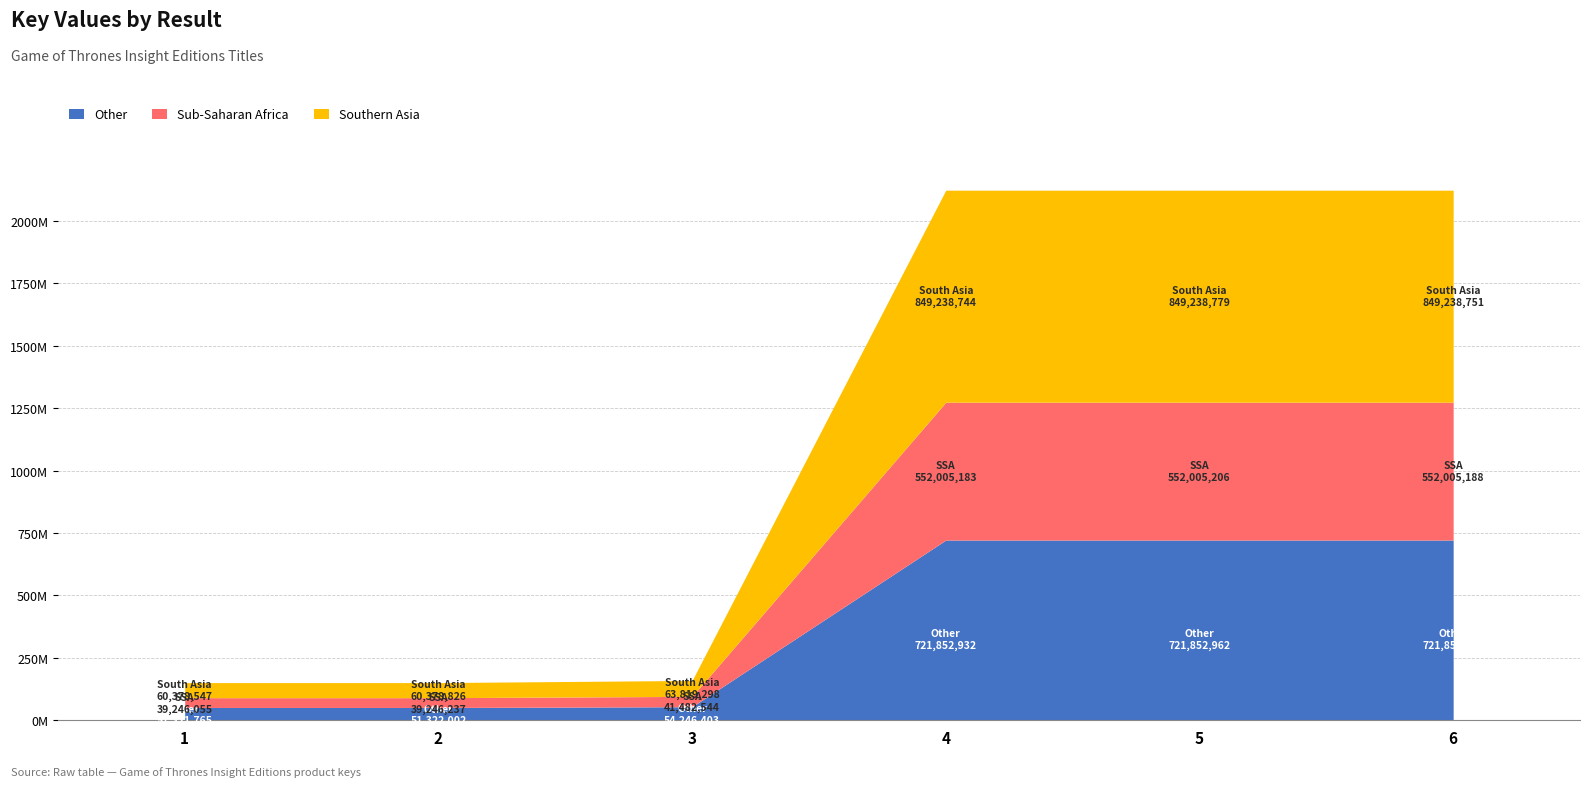

At how many categories does at least one series exceed 318337184?

3